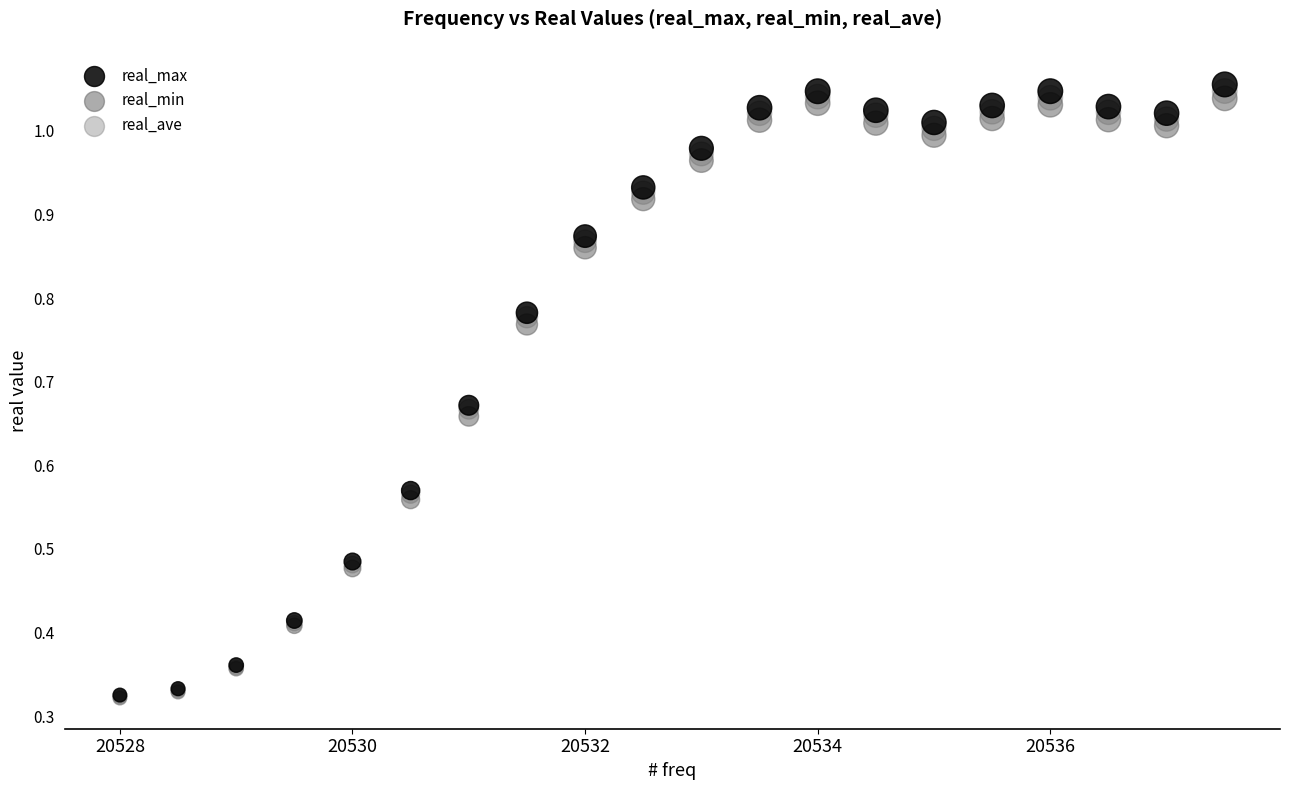

Which series has the widest spread of Y values?

real_max